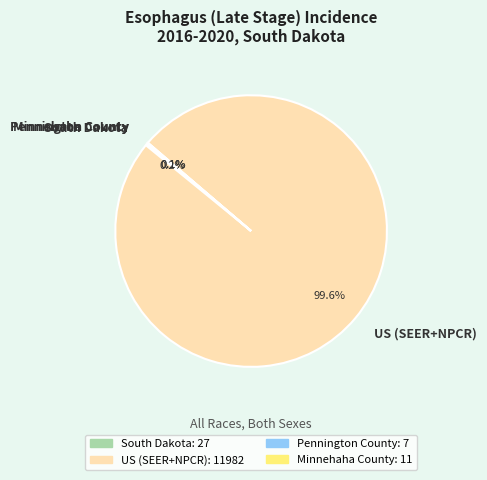

Which slice is the largest?

US (SEER+NPCR)